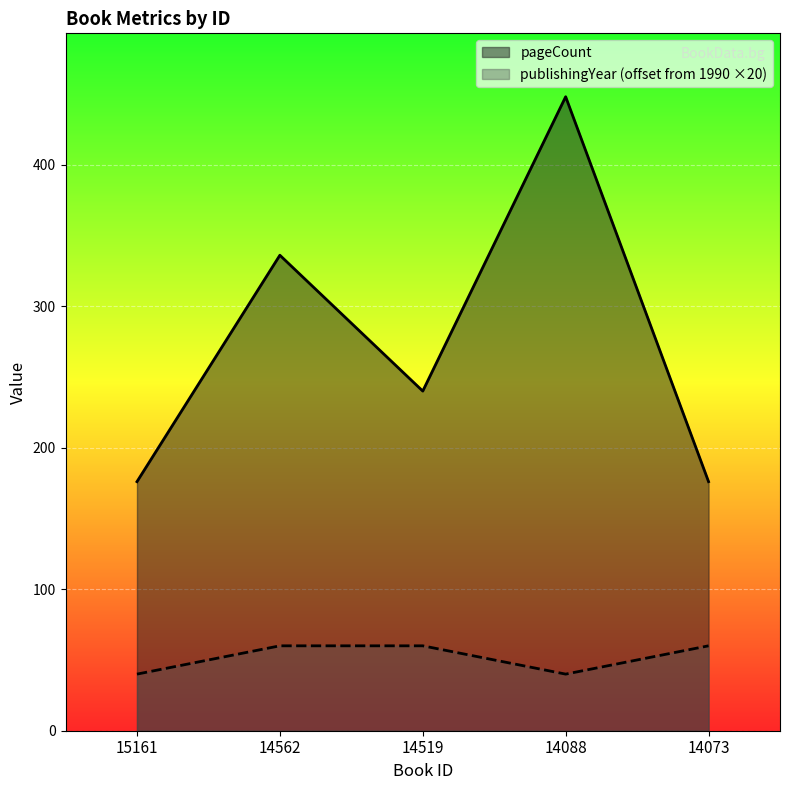

Which has a higher value, 14073 or 14088?

14088